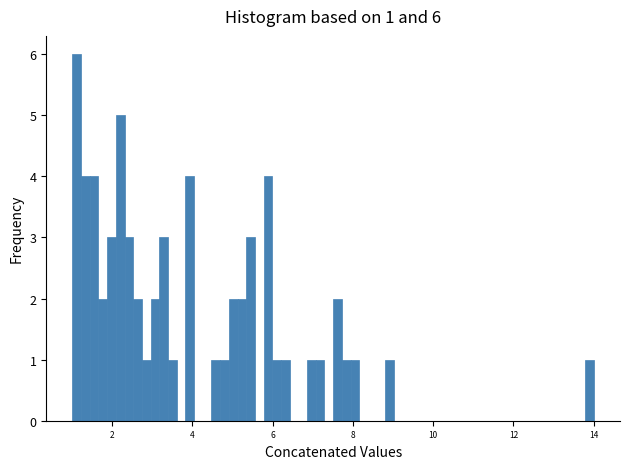

Around what value on the x-axis is the tallest bar? Give the approximate position of its centre, as read against the axis.

1.2